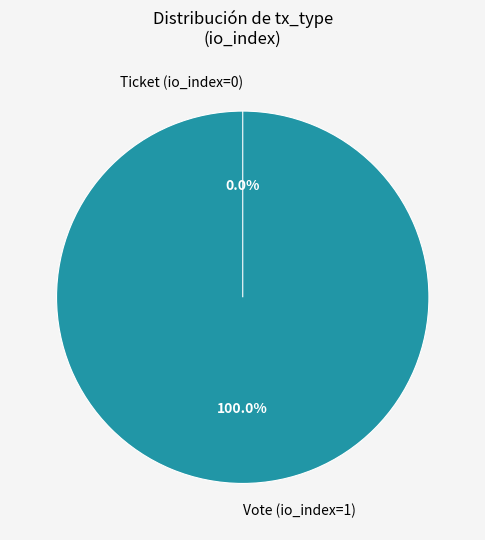

Which has a higher value, Vote (io_index=1) or Ticket (io_index=0)?

Vote (io_index=1)